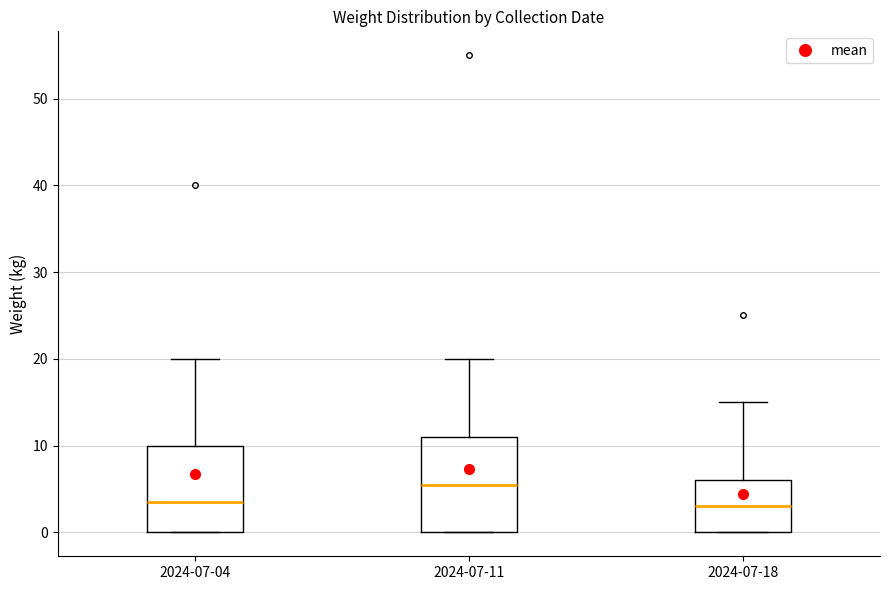

Reading left to right, read every box against the y-axis: the position of its median line, the range the box covers, and the ends of its whiskers. The values are not printed on the chart, so give them approximately, as read against the axis.

2024-07-04: median 4, box 0 to 10, whiskers 0 to 20
2024-07-11: median 6, box 0 to 11, whiskers 0 to 20
2024-07-18: median 3, box 0 to 6, whiskers 0 to 15